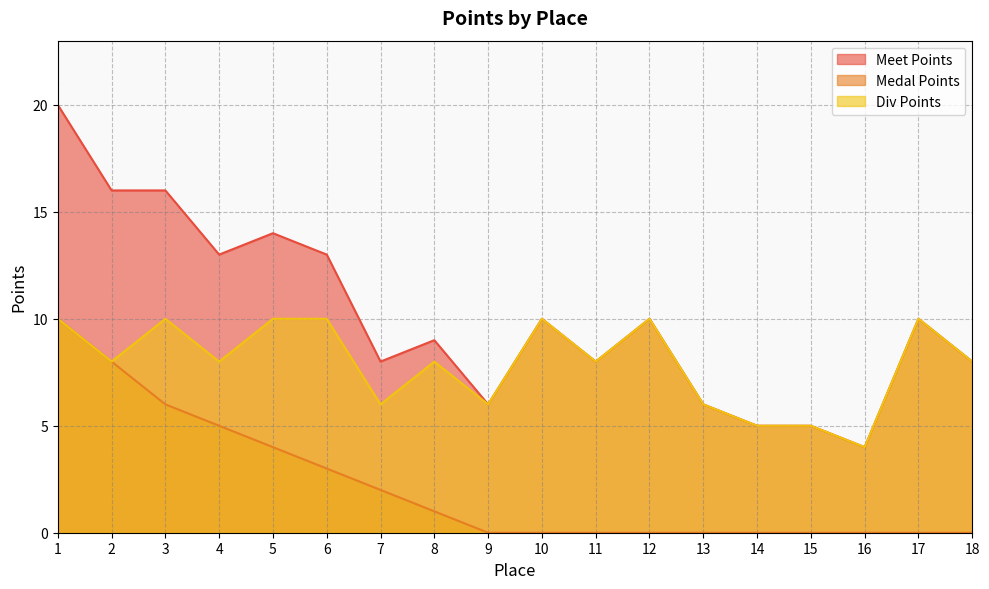

True or false: Medal Points has more than 2 interior local peaks.

False